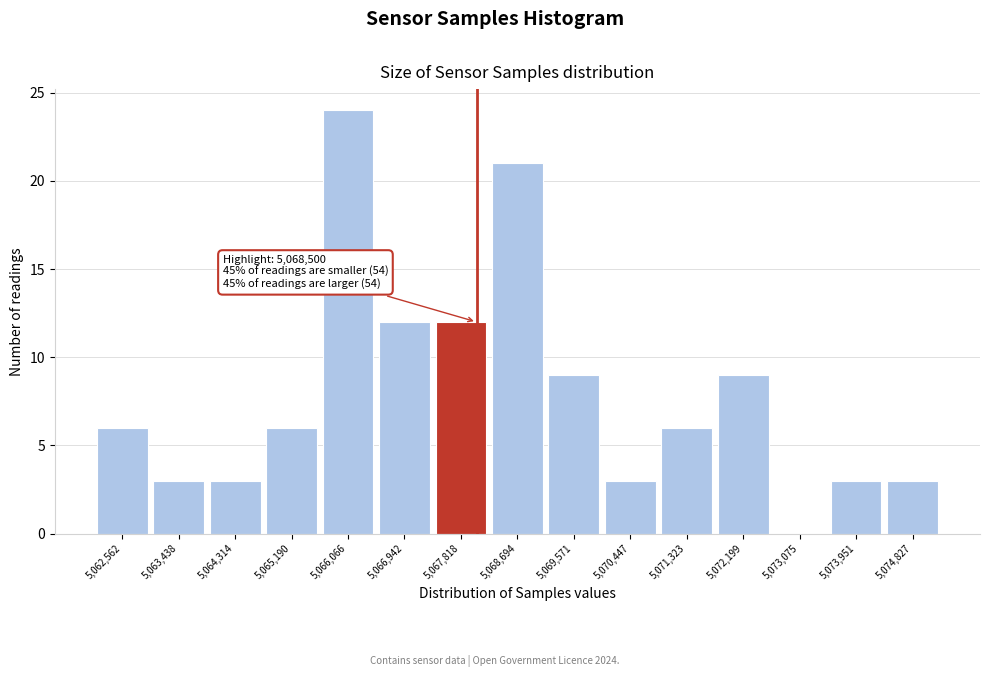

Reading left to right, transcribe all the data shown in this chart.

5,062,562=6	5,063,438=3	5,064,314=3	5,065,190=6	5,066,066=24	5,066,942=12	5,067,818=12	5,068,694=21	5,069,571=9	5,070,447=3	5,071,323=6	5,072,199=9	5,073,075=0	5,073,951=3	5,074,827=3